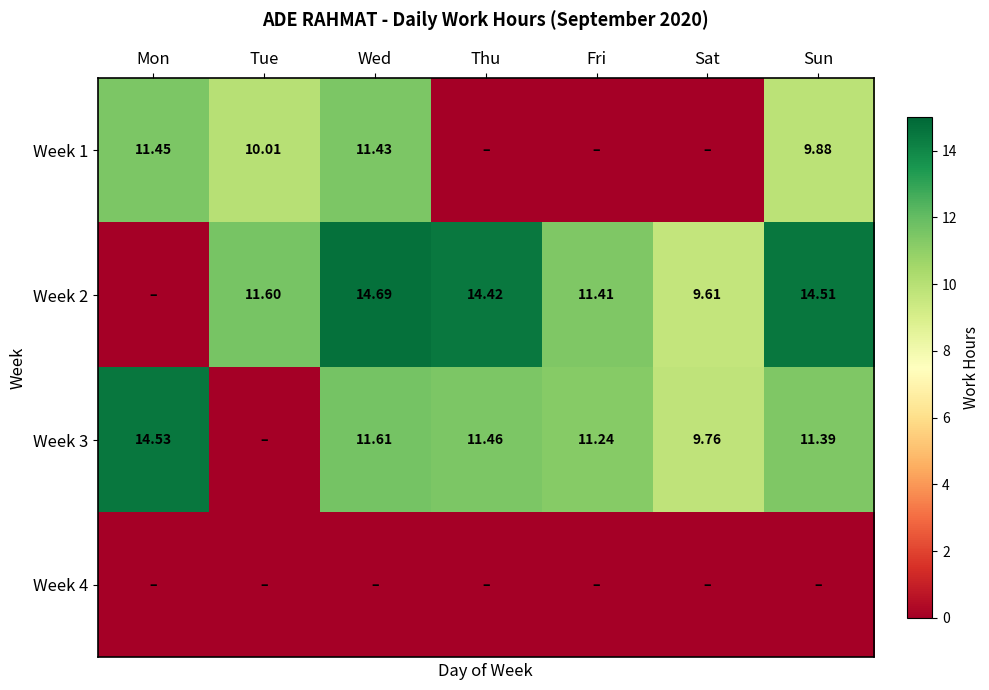

Between Thu and Sat, which is larger?

Thu